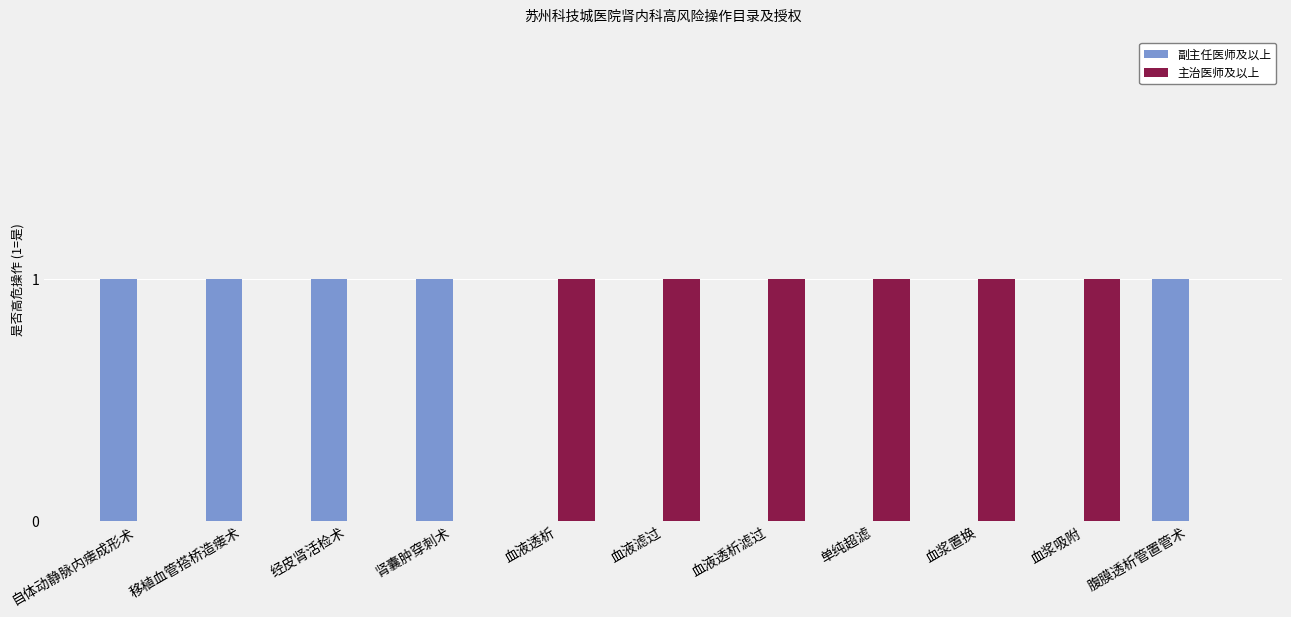

True or false: 主治医师及以上 has a value of 1 at 血浆置换.

True